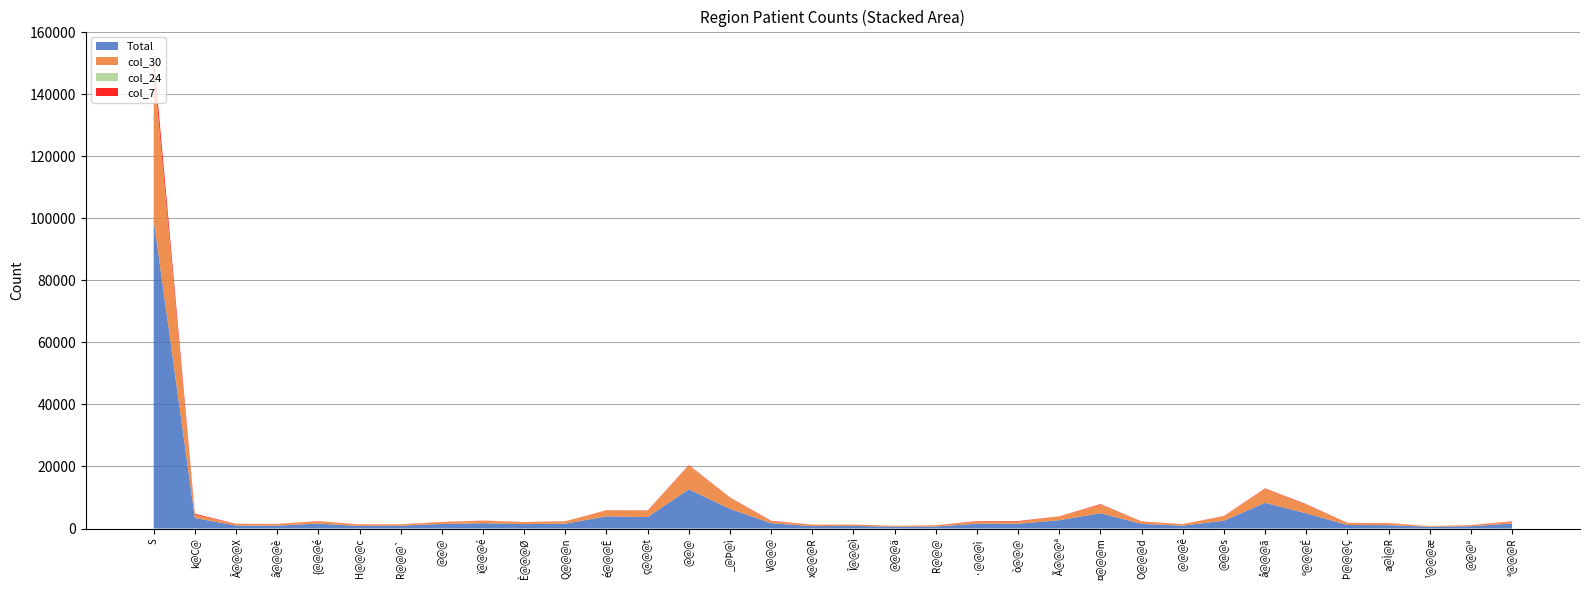

Reading left to right, what are all the values shown in this chart?

Total: 99532	3381	969	931	1590	817	930	1470	1714	1424	1561	3930	3697	12641	6320	1718	774	857	582	658	1555	1542	2680	4932	1486	941	2530	8291	4891	1141	1084	541	749	1625
col_30: 49010	1057	509	493	739	365	388	544	808	606	742	1902	2045	7632	3610	589	471	402	252	353	690	695	1191	2753	732	433	1458	4509	2835	634	583	202	284	589
col_24: 161	2	0	2	1	0	0	1	1	2	2	10	3	56	14	1	0	0	0	1	8	2	1	7	4	3	12	8	7	1	1	0	1	2
col_7: 3827	321	44	66	49	111	49	81	40	57	42	71	81	146	91	167	17	34	39	39	149	183	64	183	65	52	58	138	133	49	78	25	64	102